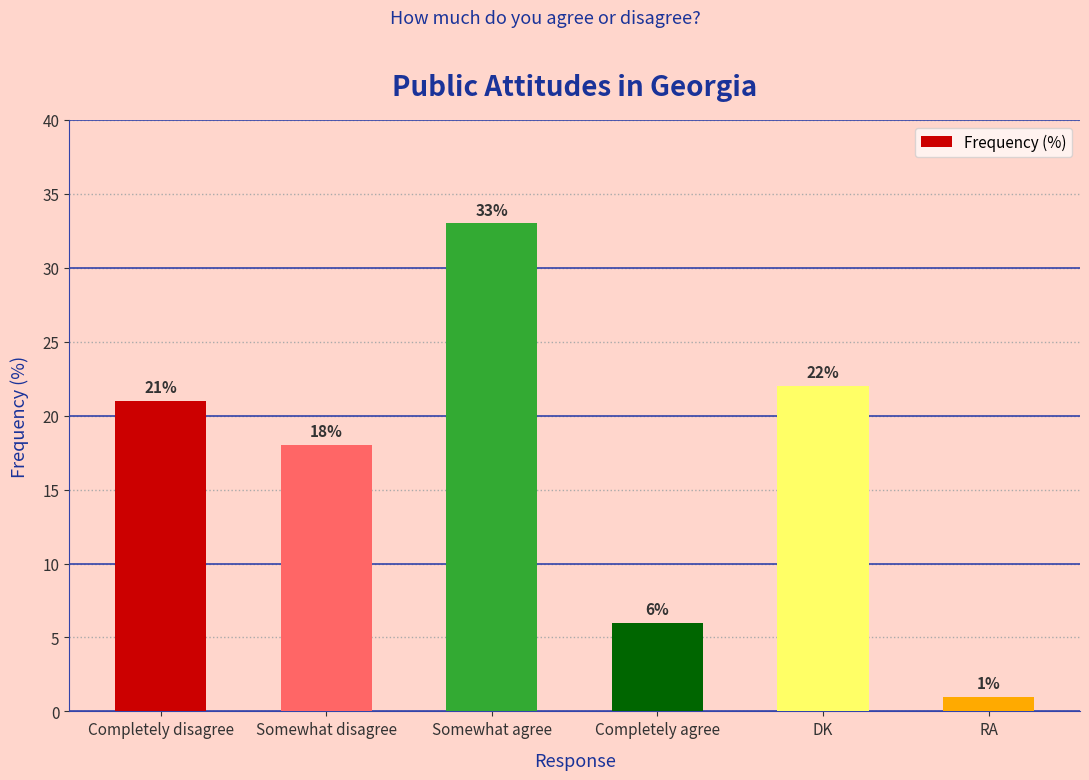

Approximately how many times larger is the value at Somewhat agree compared to Completely disagree?

1.6